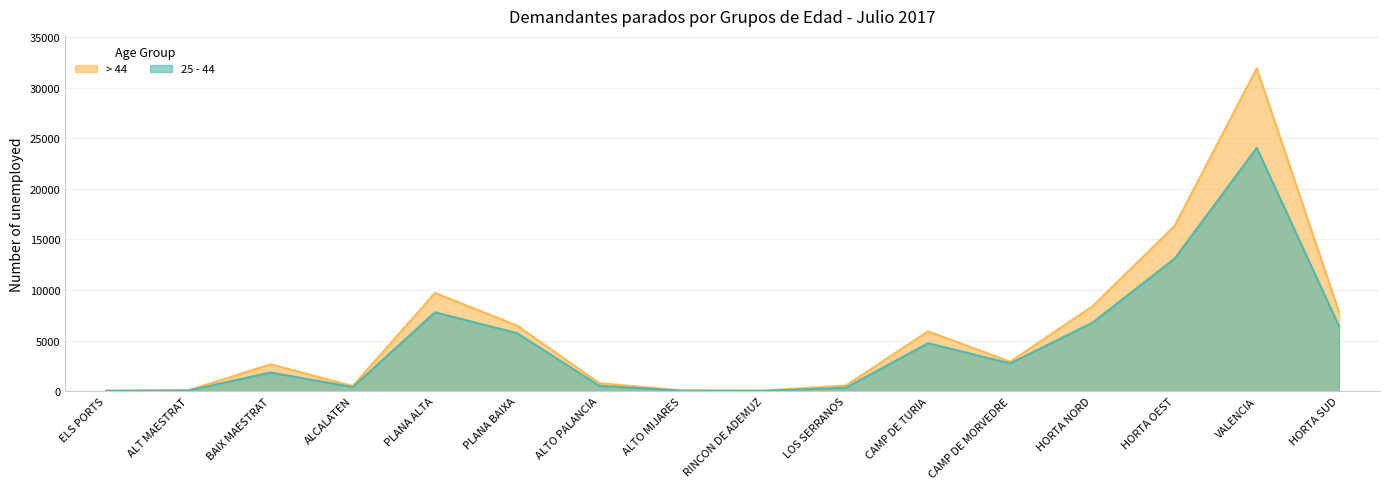

Does the chart display data point markers on the line(s)?

No